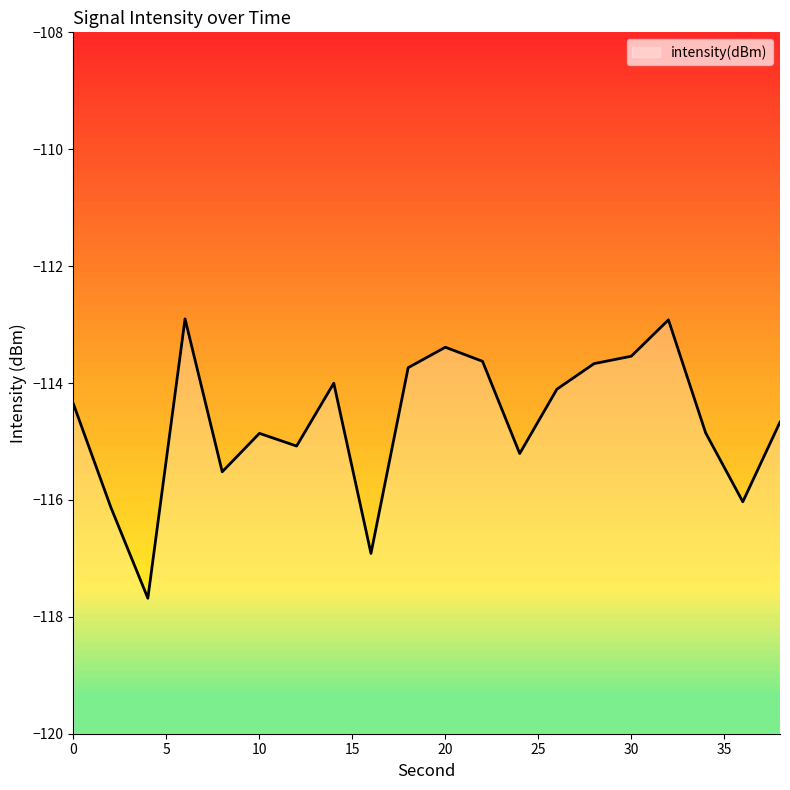

Which has a higher value, 0 or 22?

22